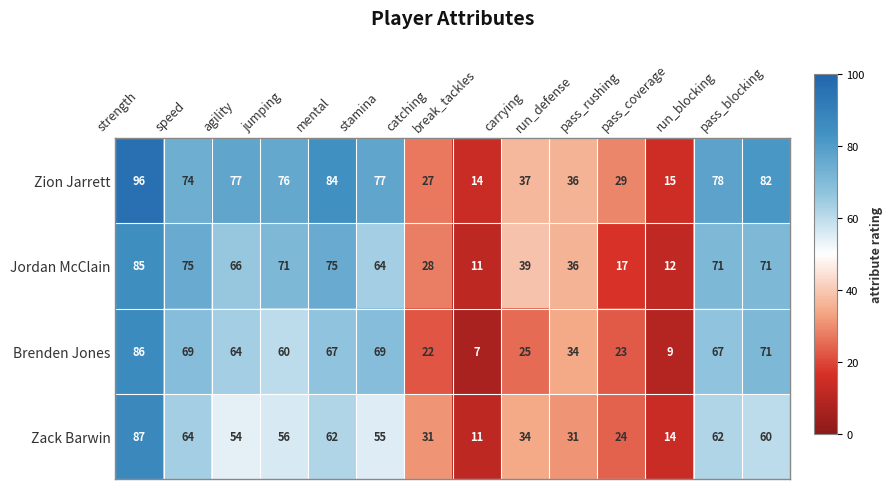

At which category is the sum across all series the highest?

strength